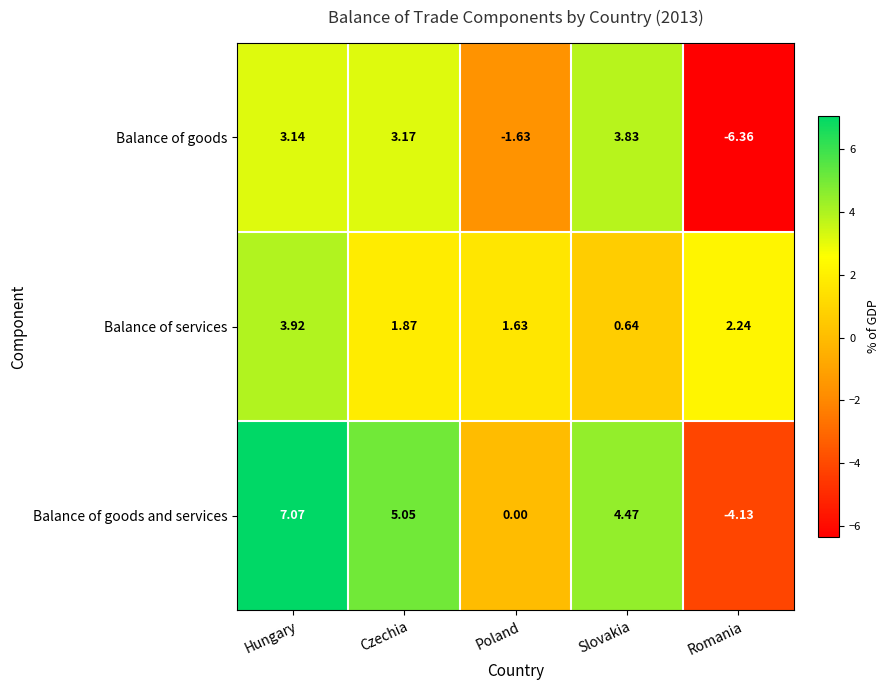

How many values in the Balance of services series exceed 1?

4